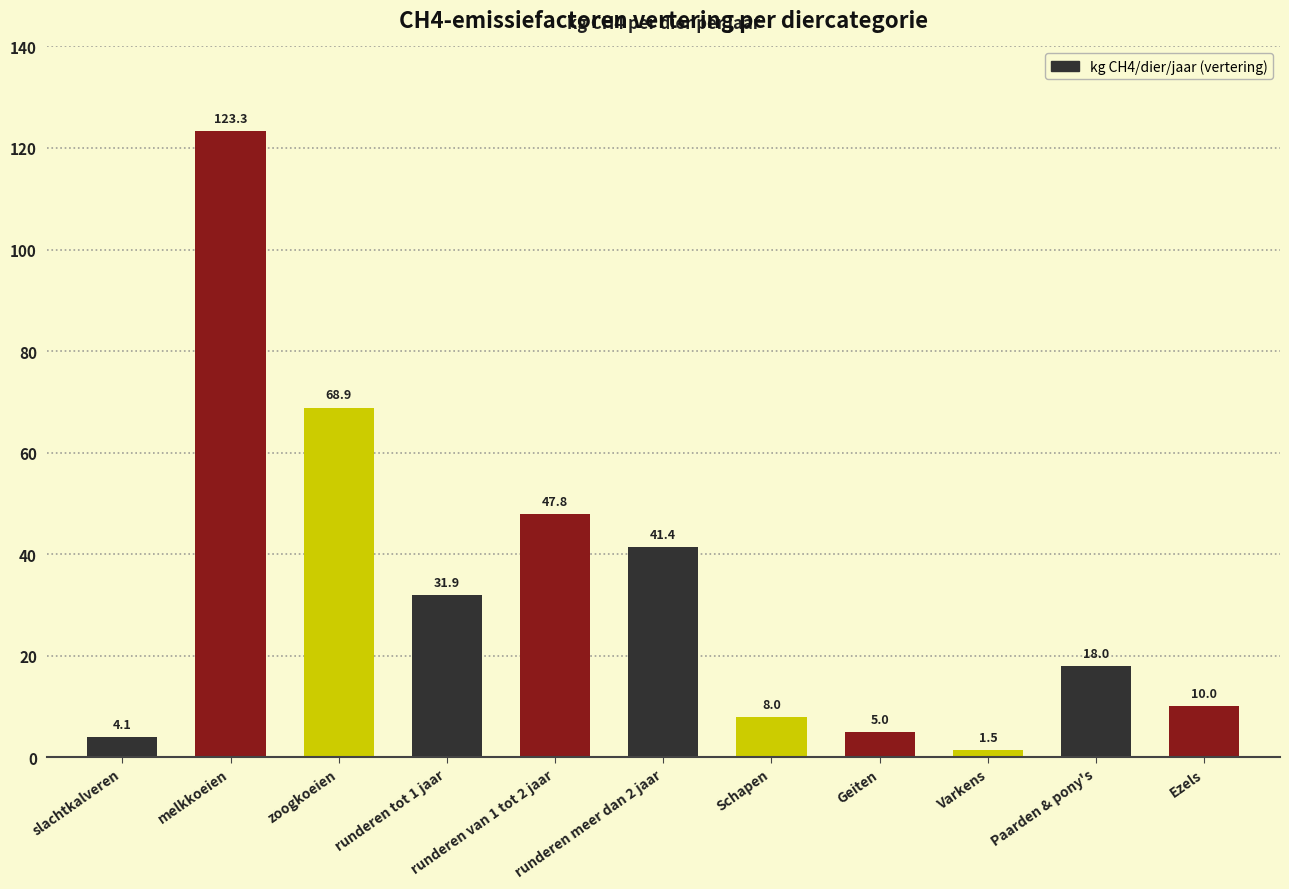

Where is the data nearest to the value 62?

zoogkoeien